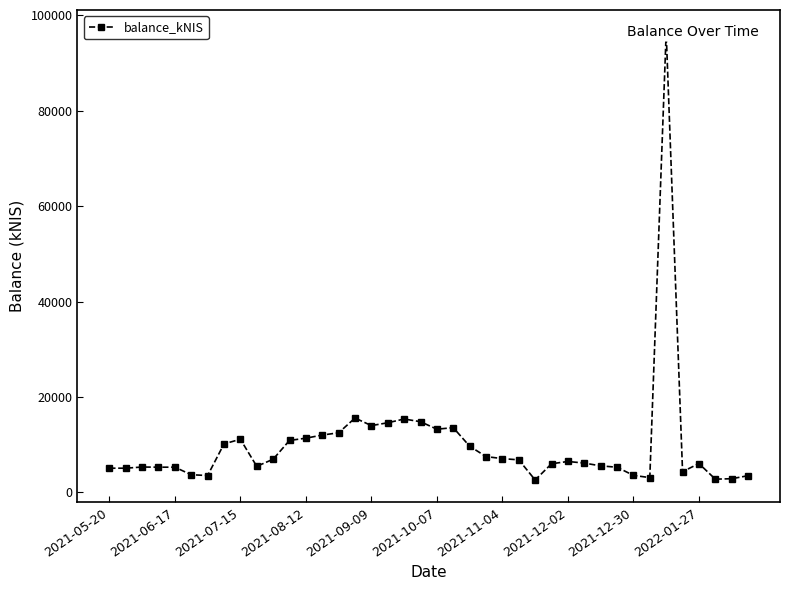

The value at 10 is 11215.6. True or false?

False